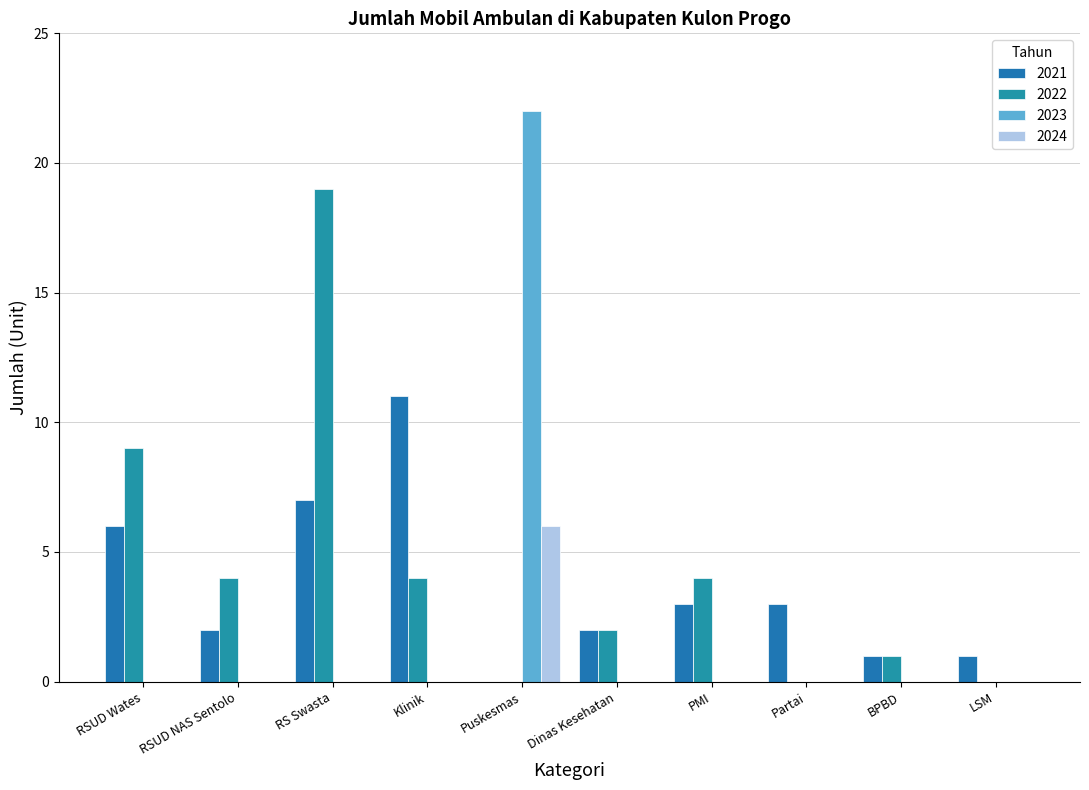

Which has a higher value, Partai or Dinas Kesehatan?

Partai